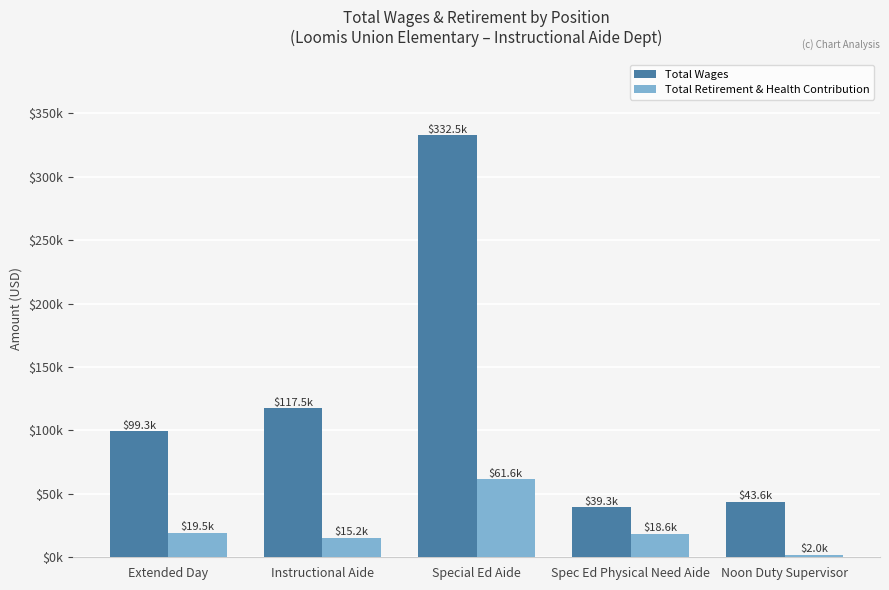

True or false: Total Wages has a value of 99285 at Extended Day.

True